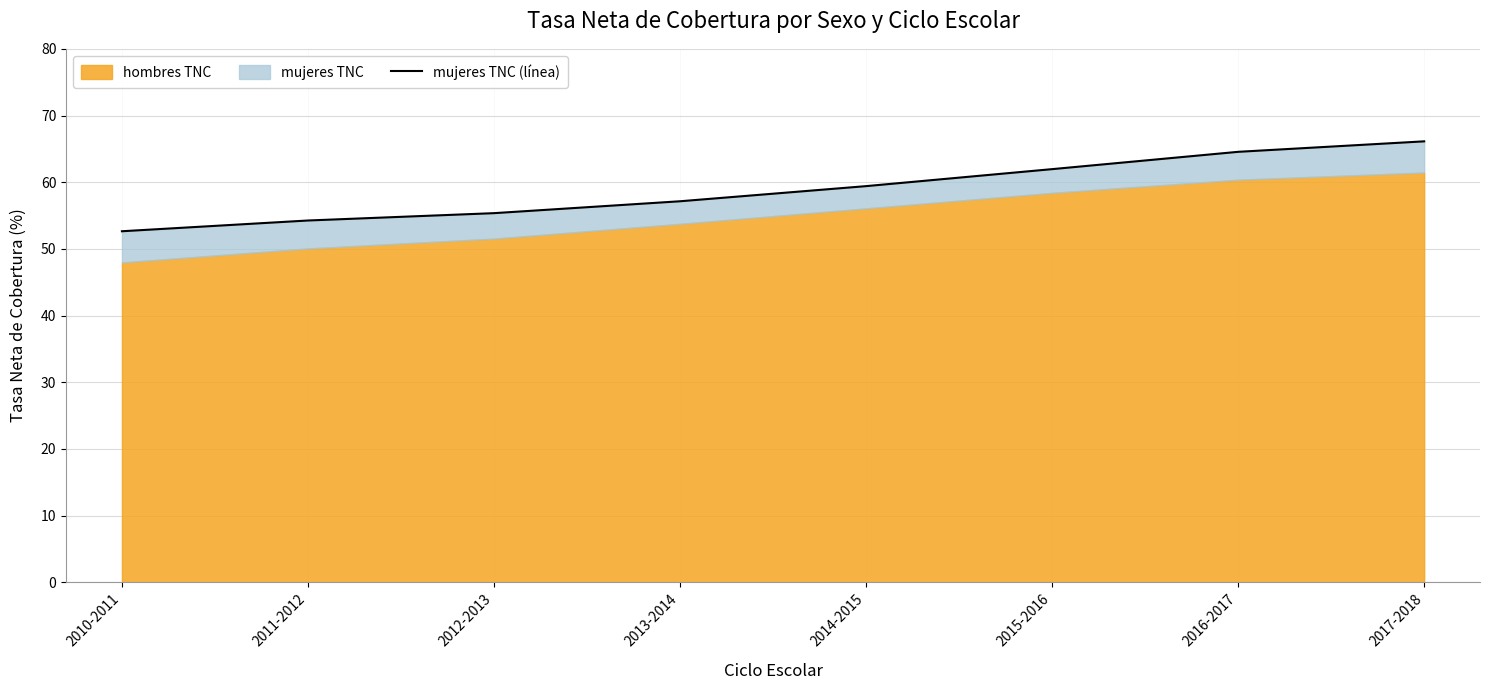

The value at 2015-2016 is 94.8. True or false?

False